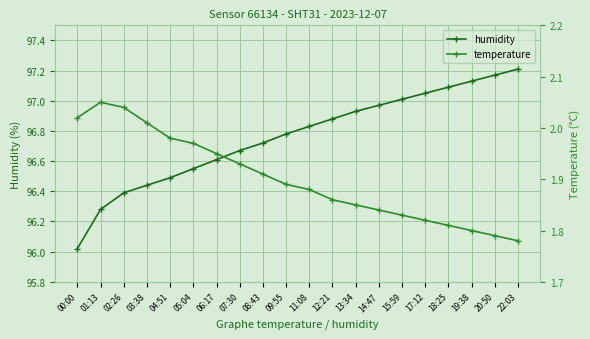

The value of humidity at 12:21 is 96.9. True or false?

True